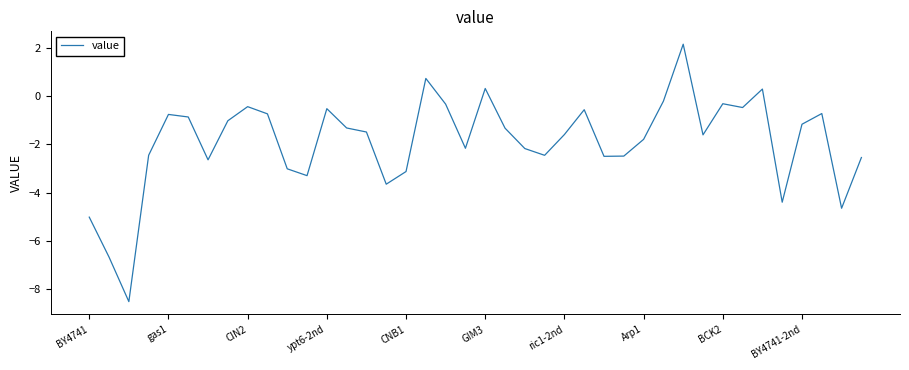

What is the maximum value shown in the chart?

2.2